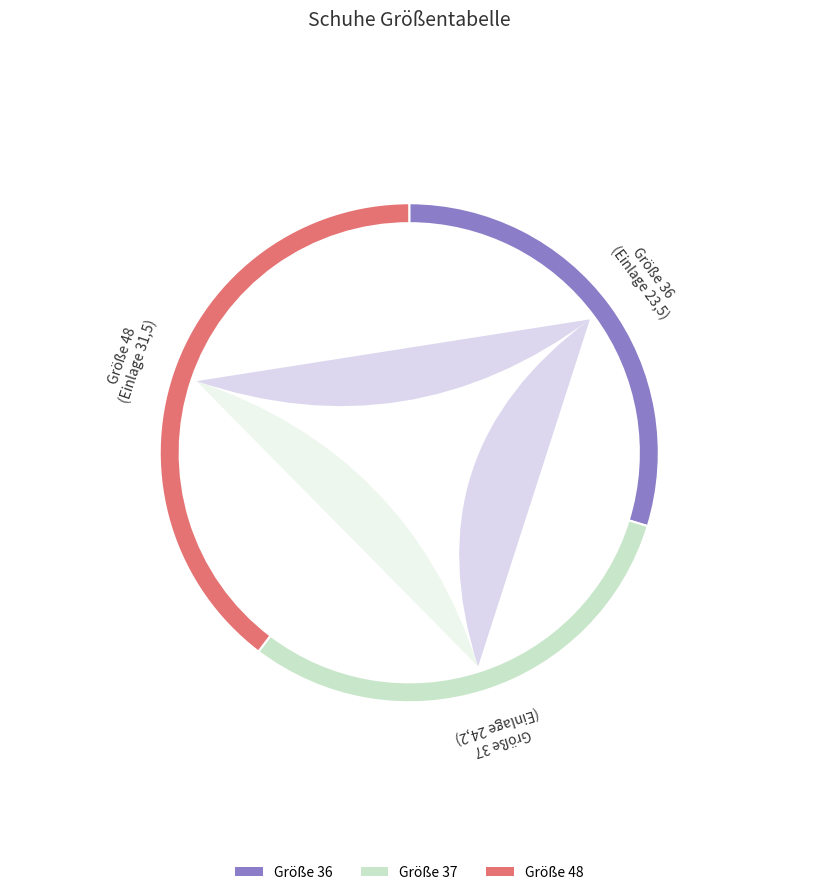

To the nearest percent, what is the difference between the 23,5 and 24,2 slice percentages?

1%